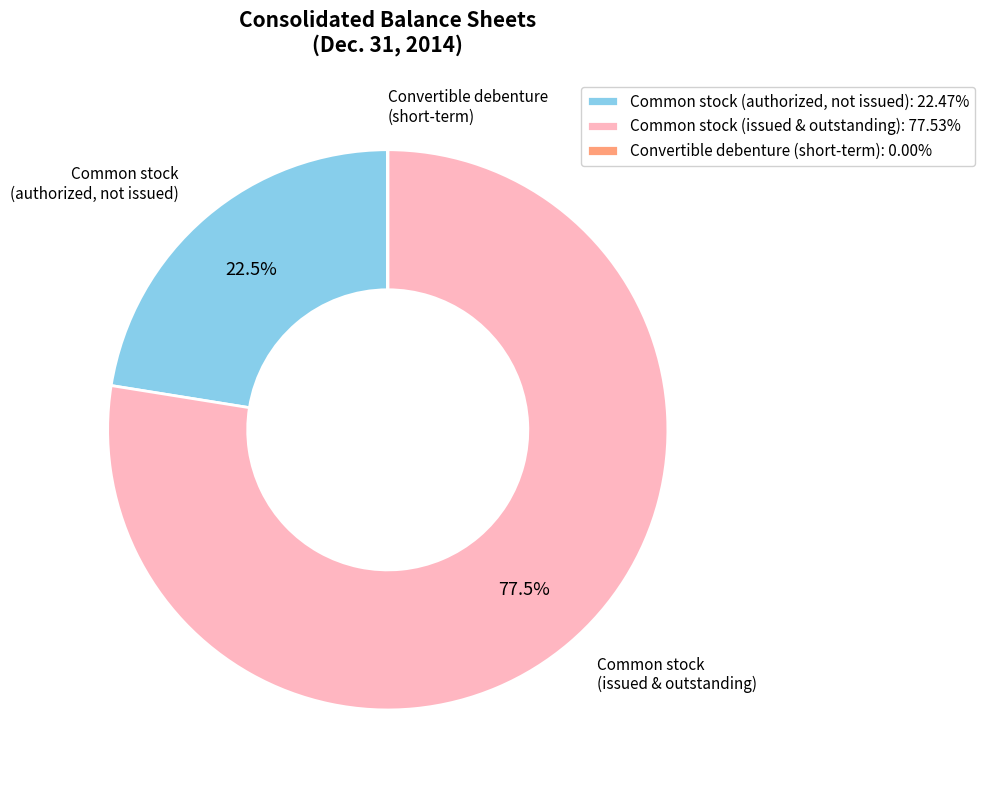

Does any single category account for the majority?

Yes